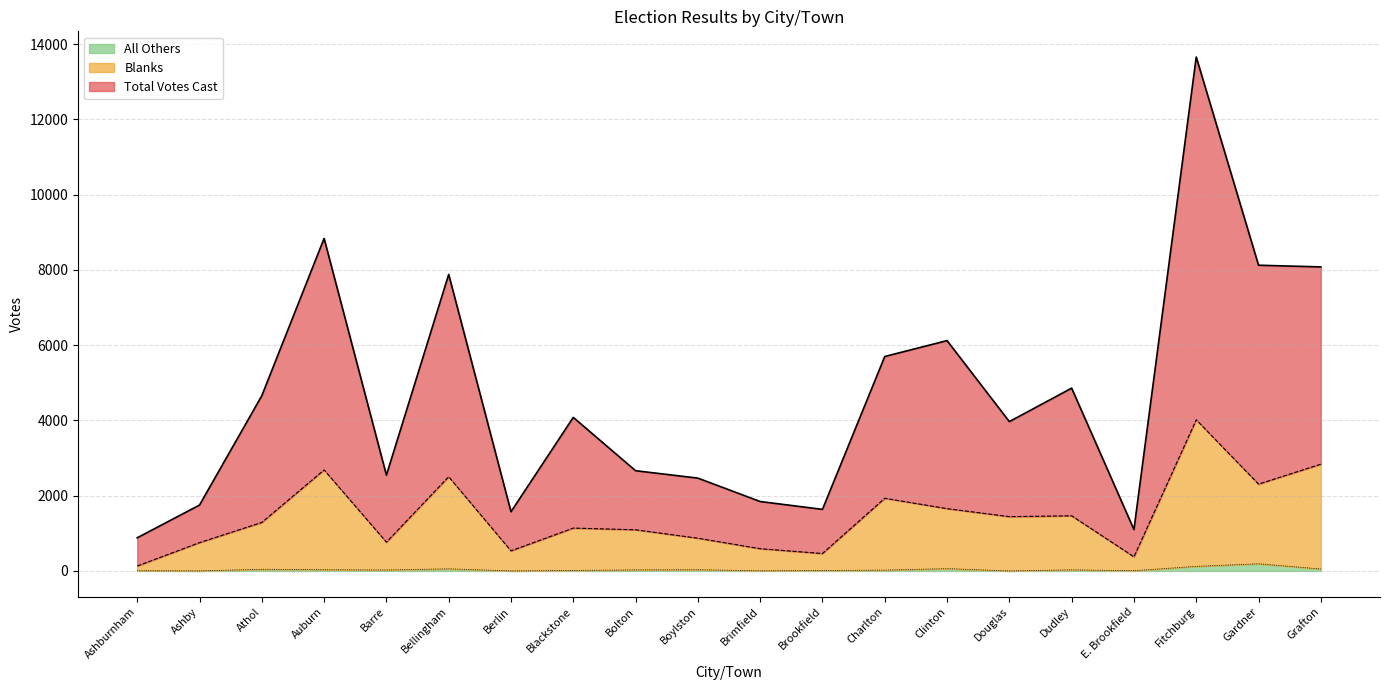

The Blanks series shows 534 at Berlin. True or false?

True